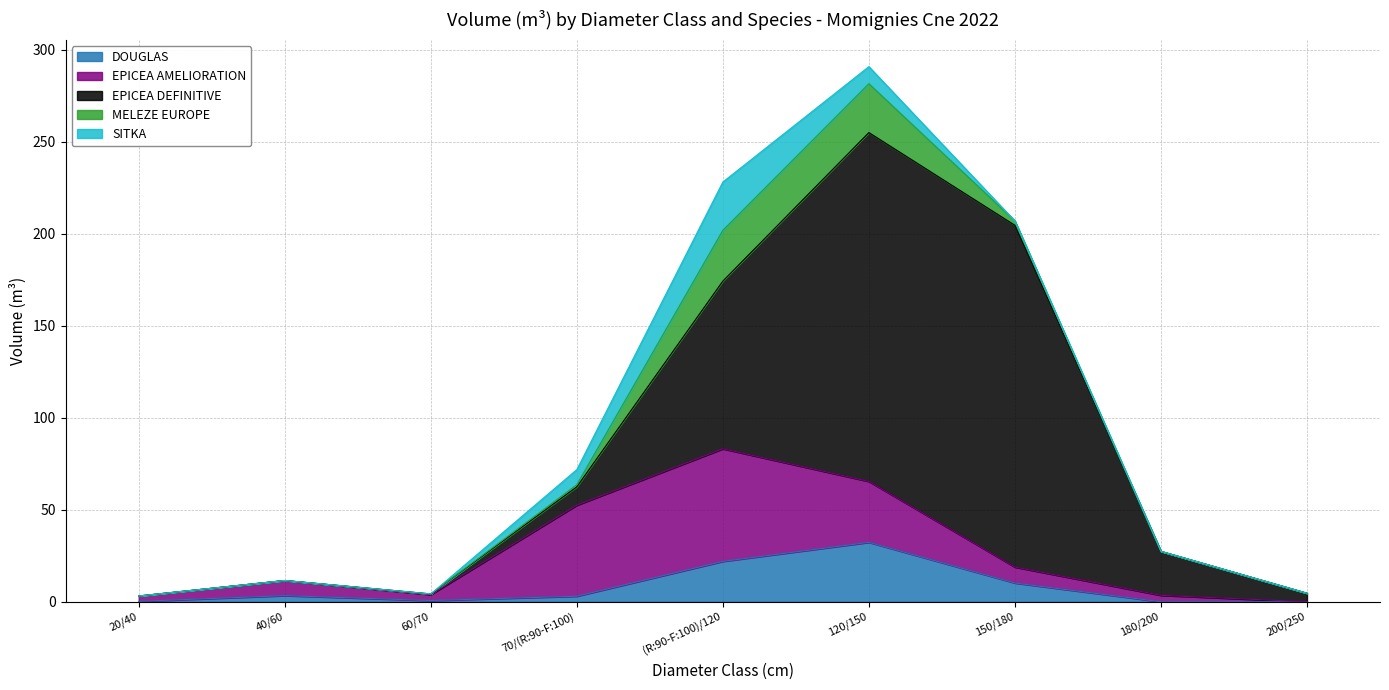

At how many categories does at least one series exceed 185?

2